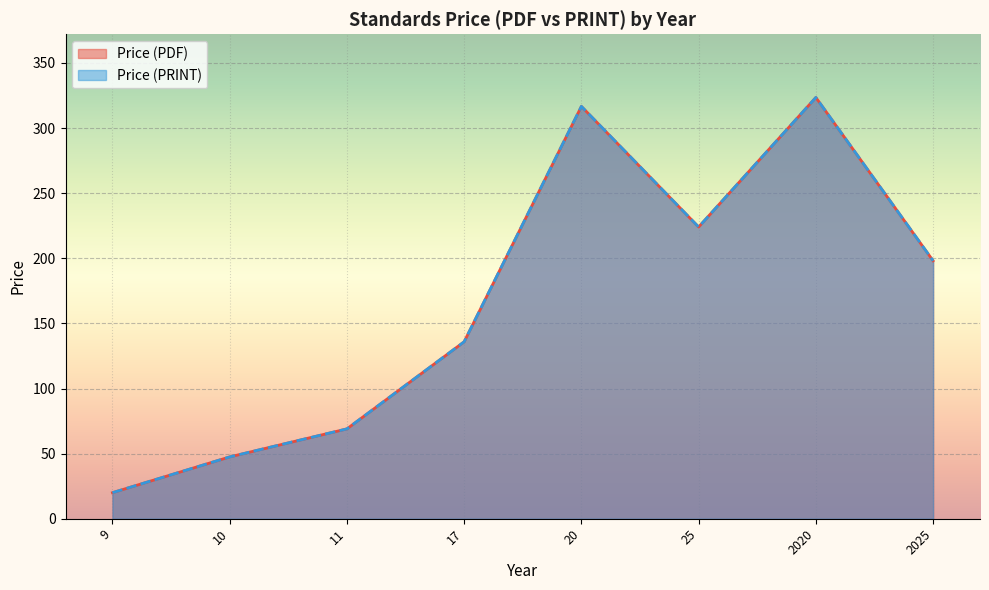

True or false: Price (PDF) and Price (PRINT) cross at least once.

False